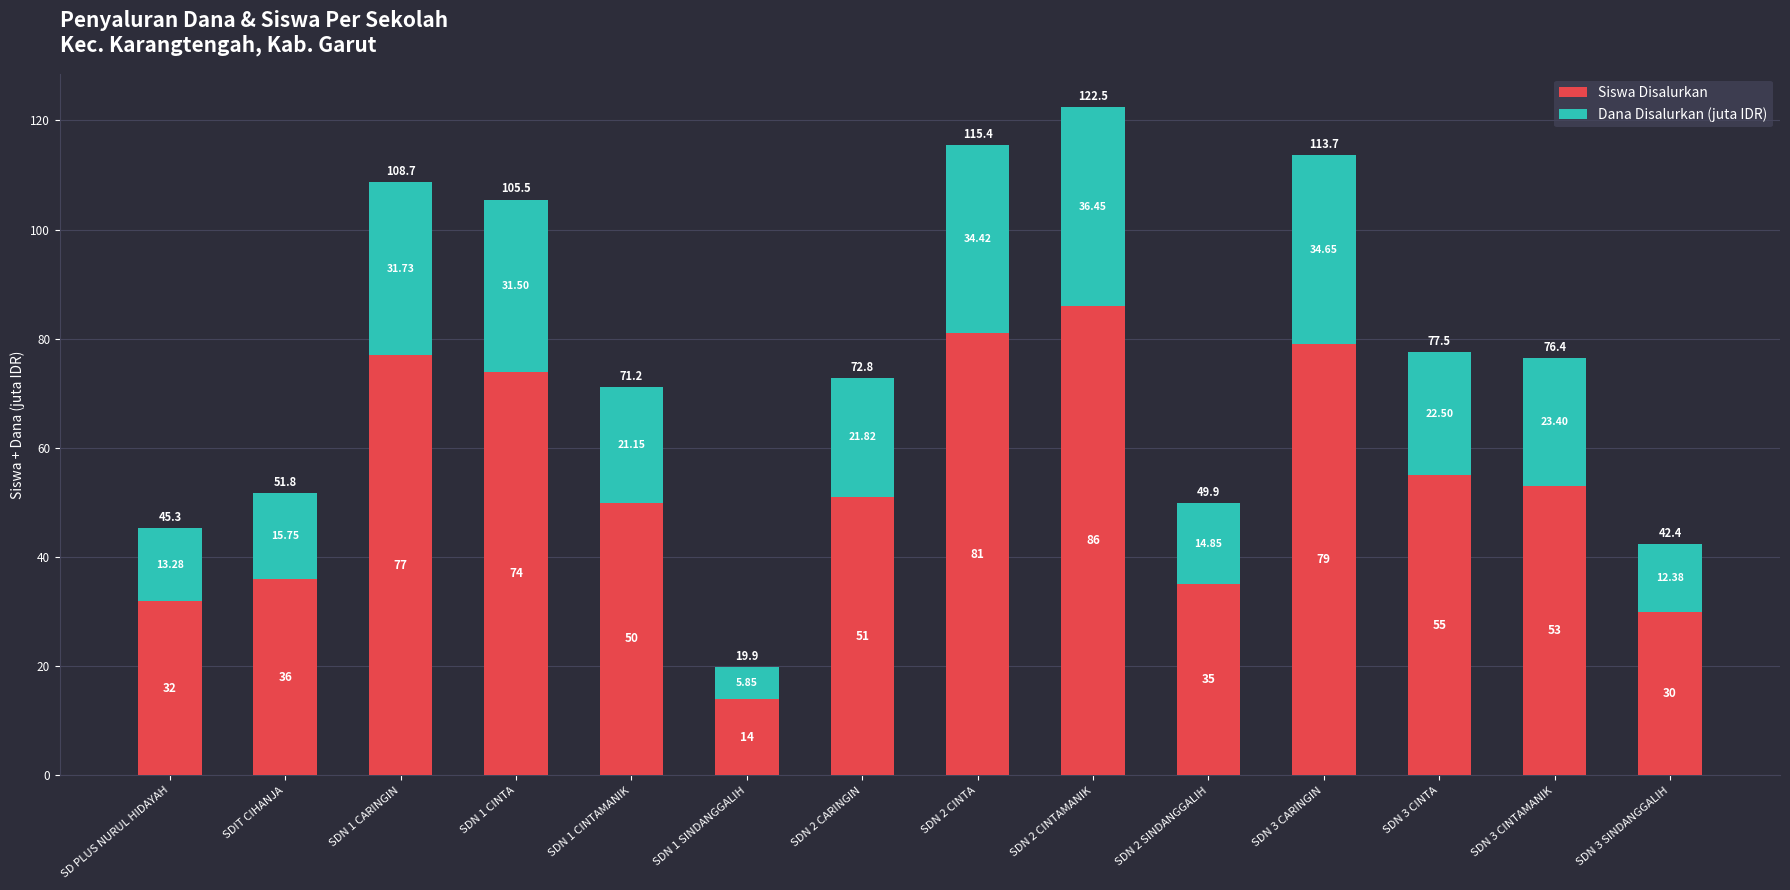

What is the difference between the second highest and second lowest values in the Siswa Disalurkan series?

51.0